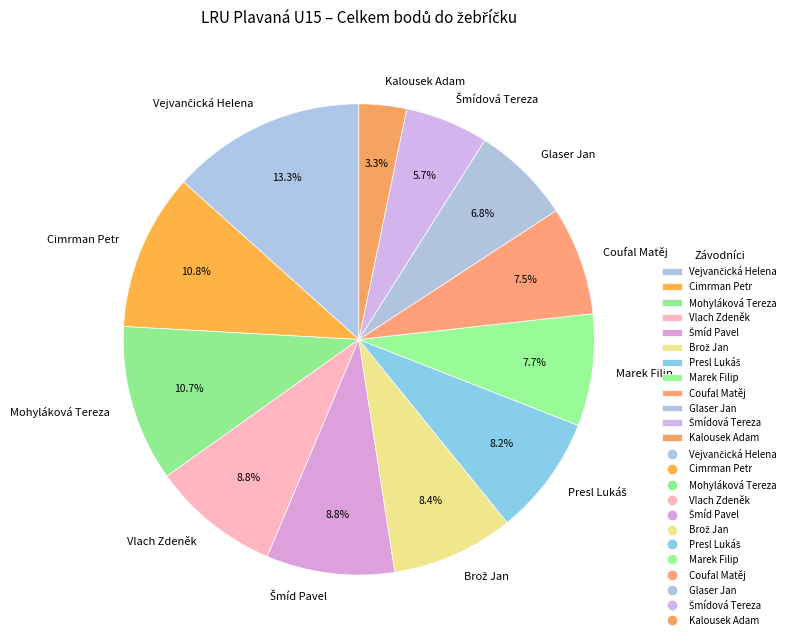

Does any single category account for the majority?

No